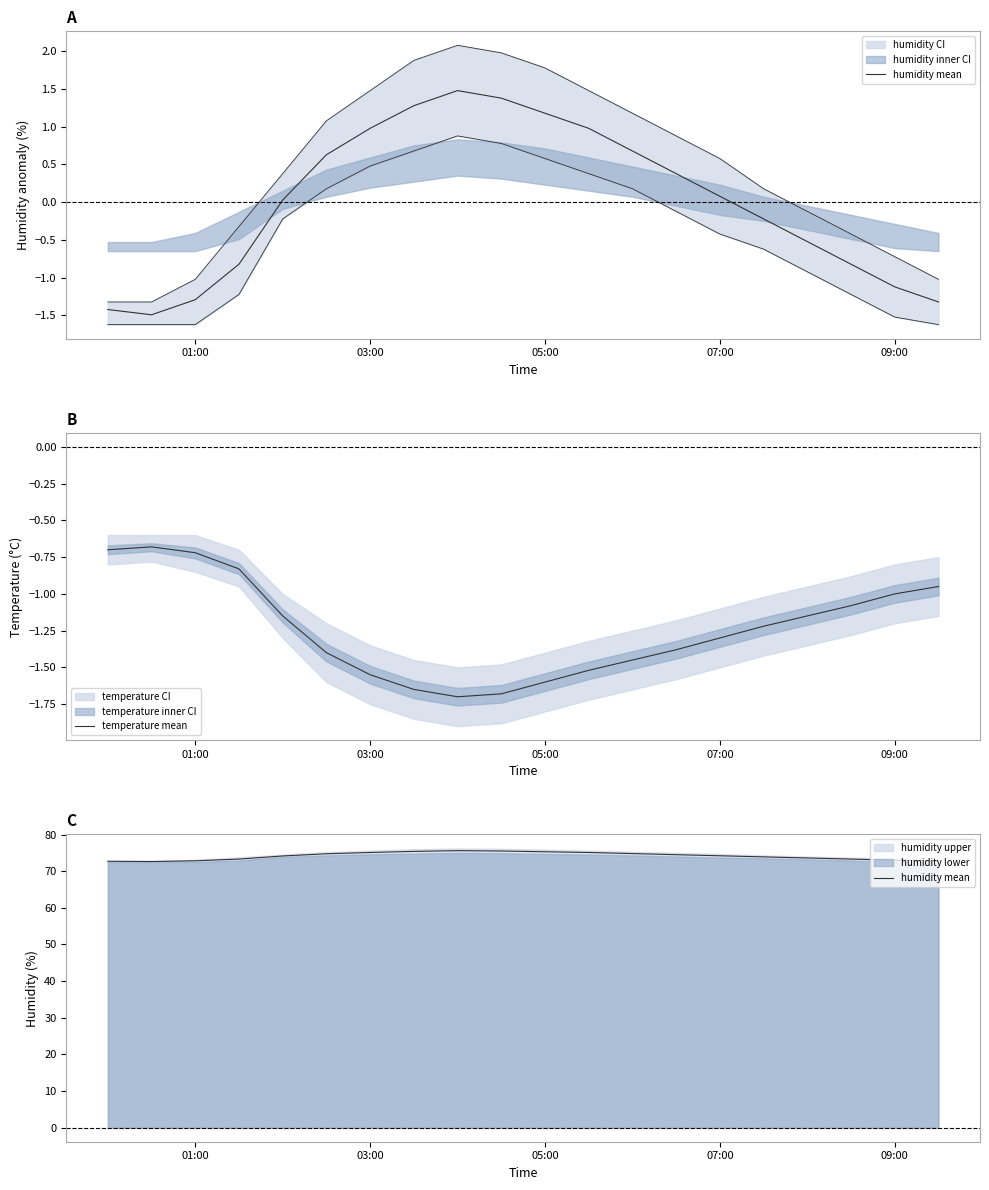

What is the greatest value displayed?

75.6